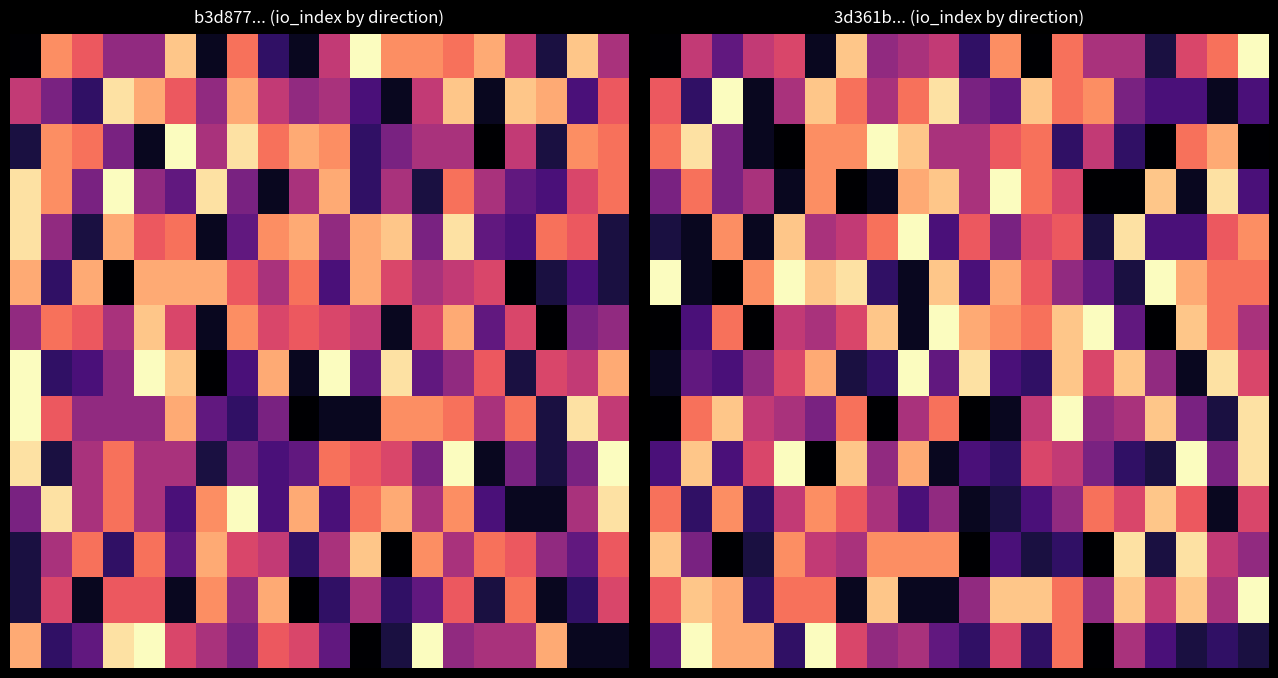

At how many categories does at least one series exceed 12?

20